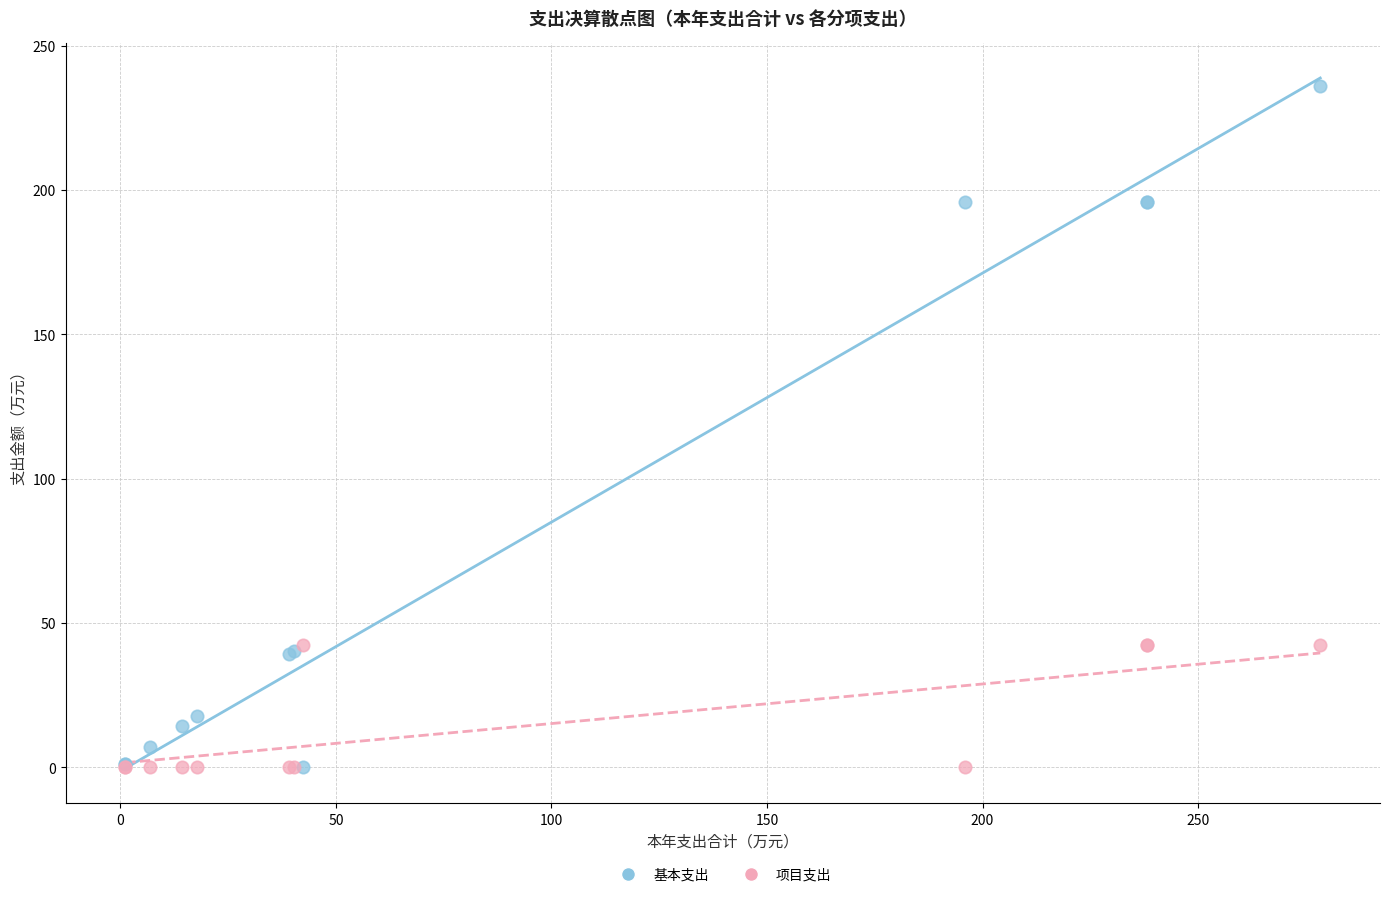

What are all the series names shown in the legend?

基本支出, 项目支出